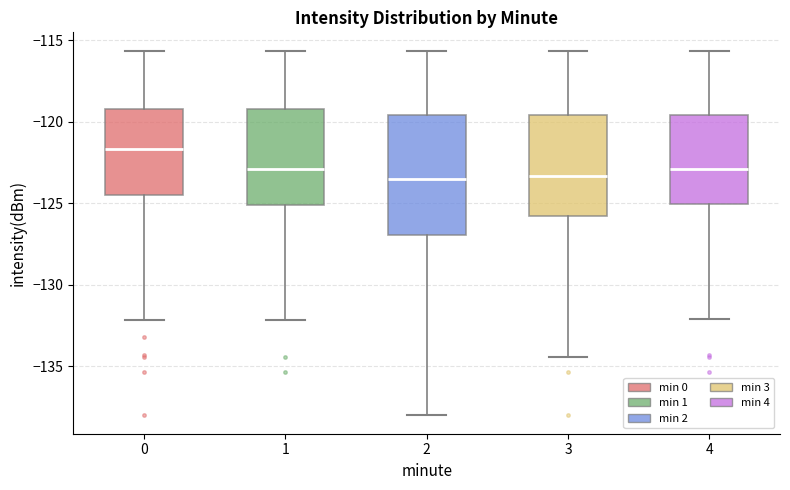

Which box is the tallest, from its lower edge to its upper edge?

2